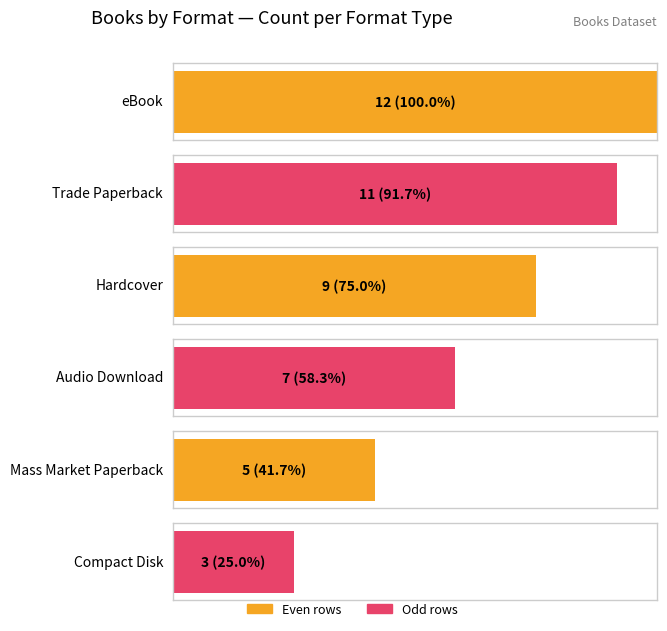

What is the label of the 4th bar from the left?

Audio Download